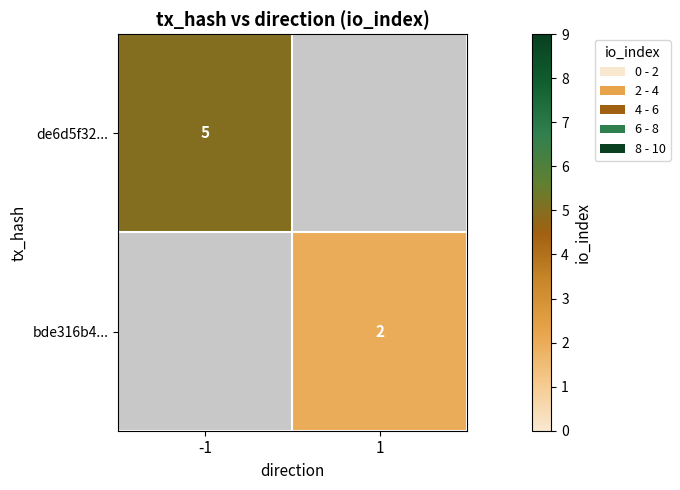

How many data points does each series have?

2